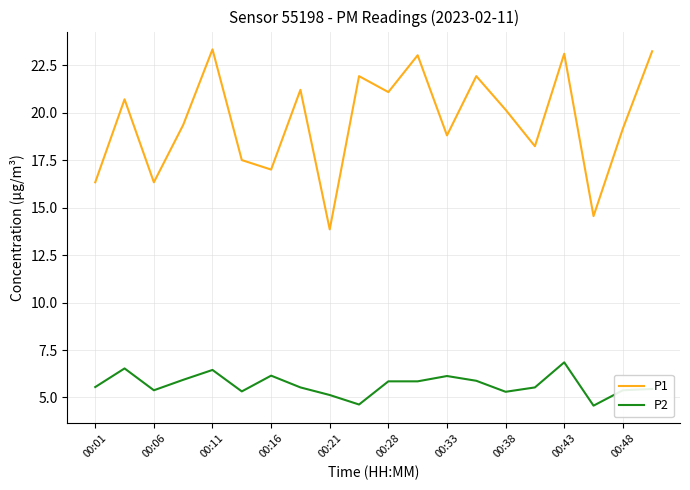

How many lines are shown in the chart?

2